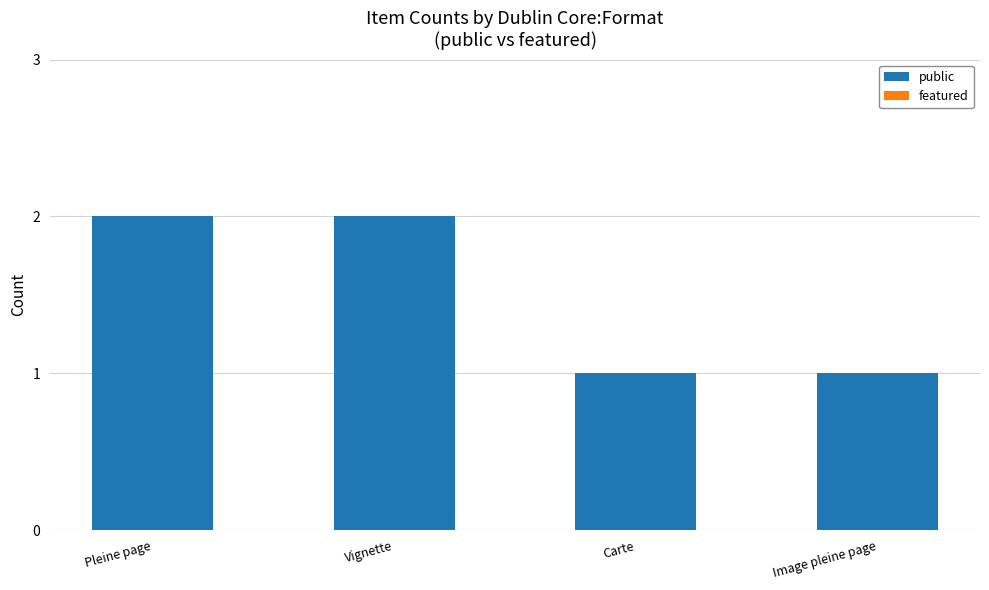

The value at Pleine page is 2. True or false?

True